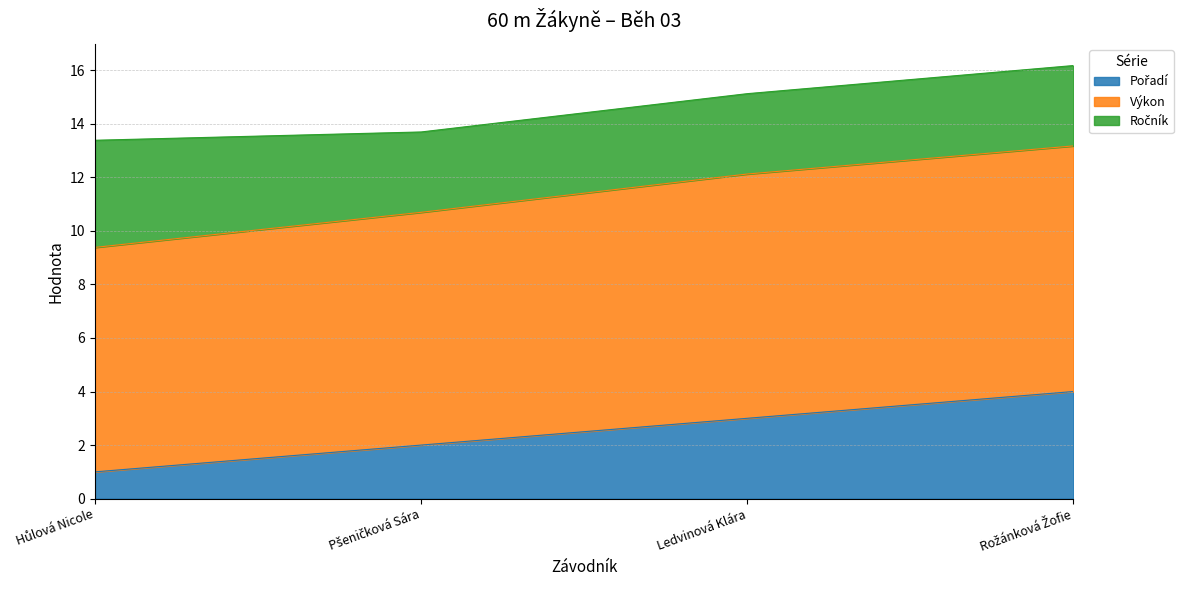

Which label corresponds to the smallest value in the chart?

Hůlová Nicole